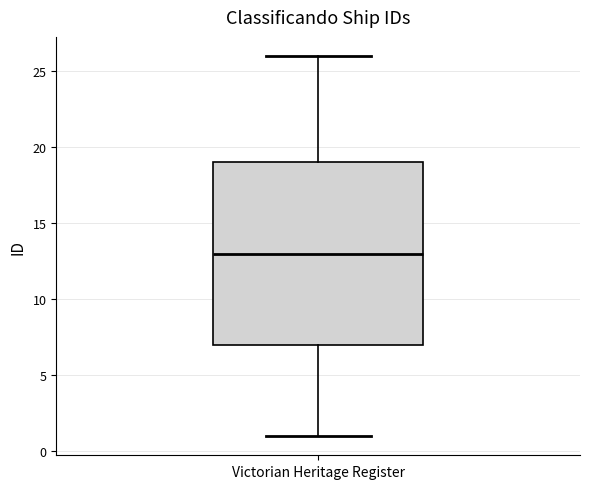

Transcribe this box plot: give where the median line is, the range the box spans, and where the two whiskers end, as read against the y-axis. The values are not printed on the chart, so give them approximately, as read against the axis.

median 13, box 7 to 19, whiskers 1 to 26